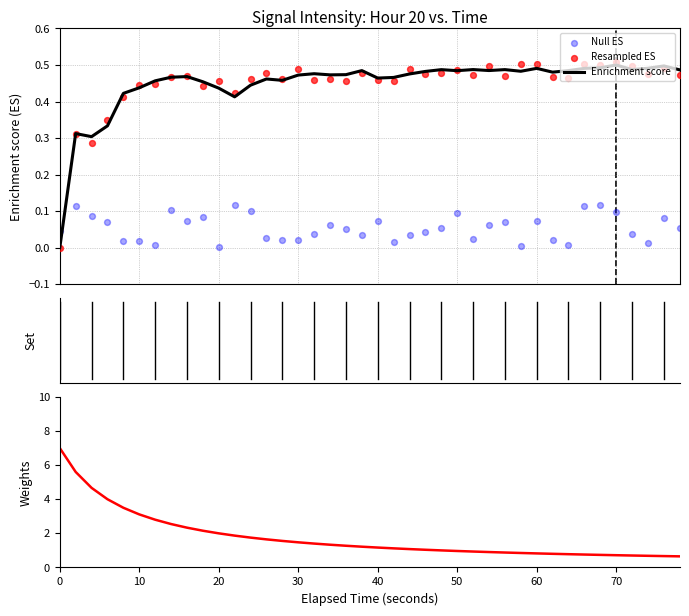

Which series has the widest spread of Y values?

Weights